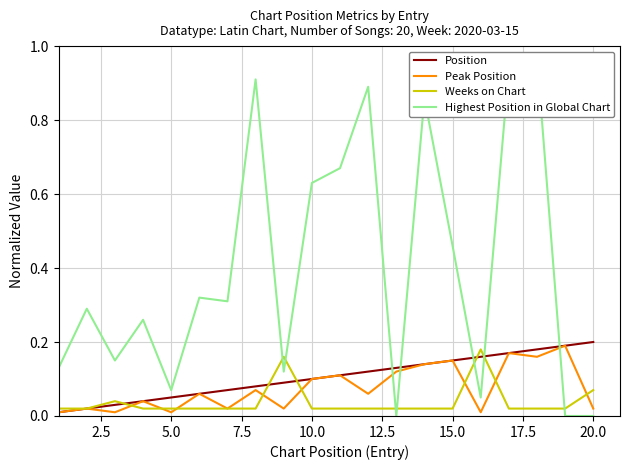

Count the number of data series in this chart.

4